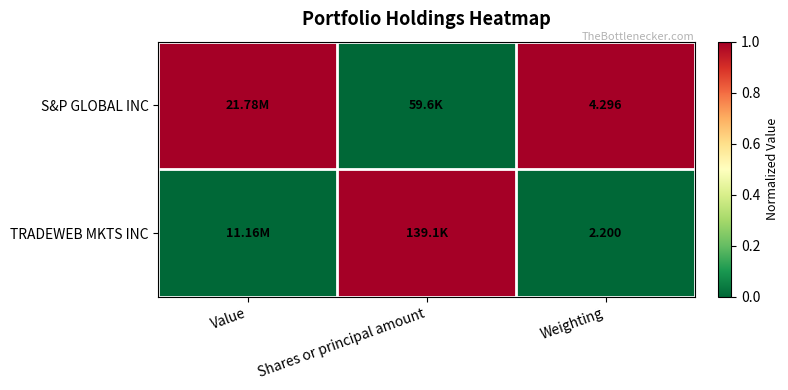

Rank the series at Weighting from highest to lowest value.

S&P GLOBAL INC, TRADEWEB MKTS INC